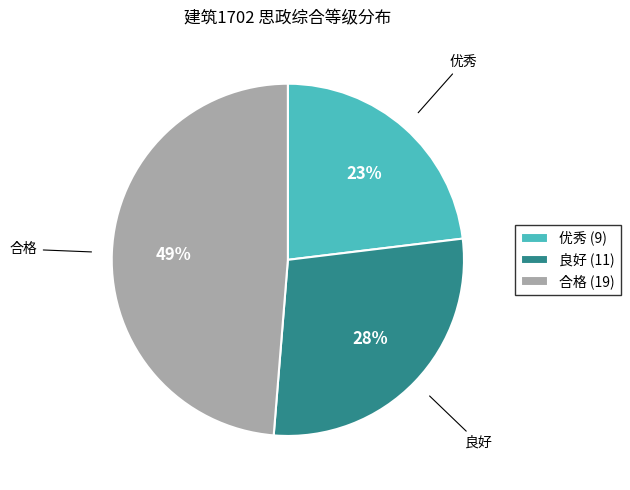

Rank the categories by value from lowest to highest.

优秀, 良好, 合格